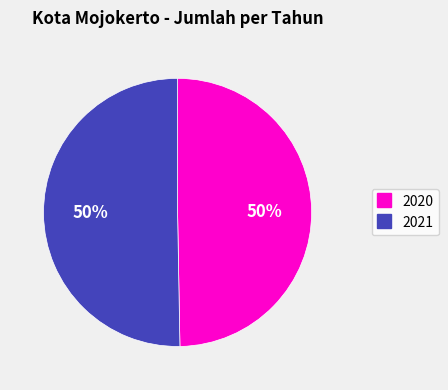

To the nearest percent, what is the combined percentage of 2021 and 2020?

100%